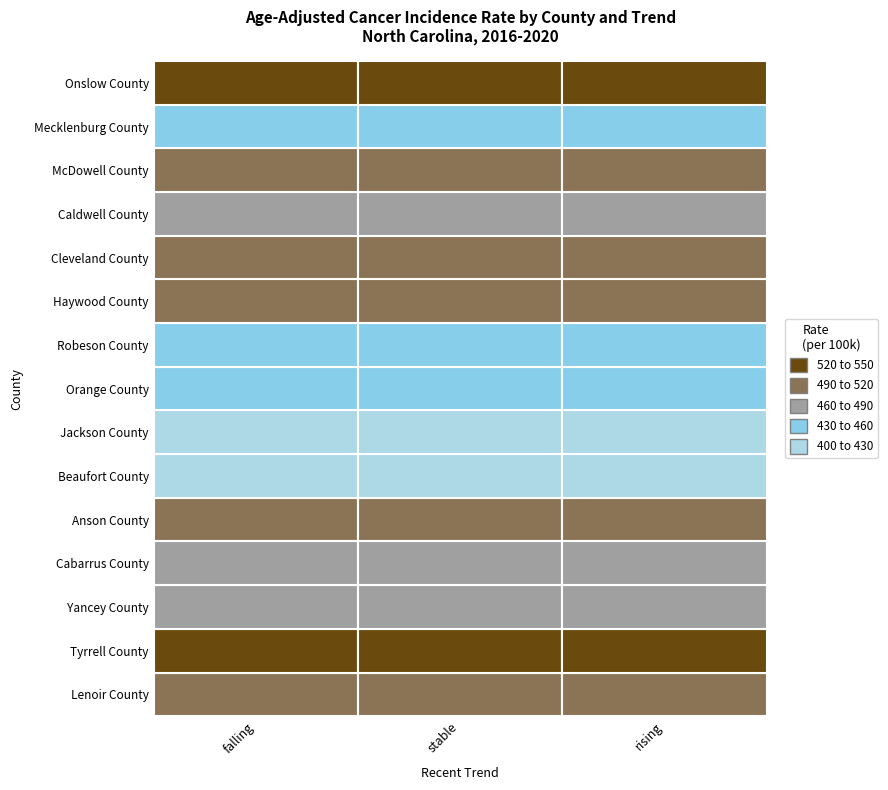

At which category does the chart reach its minimum across all series?

falling